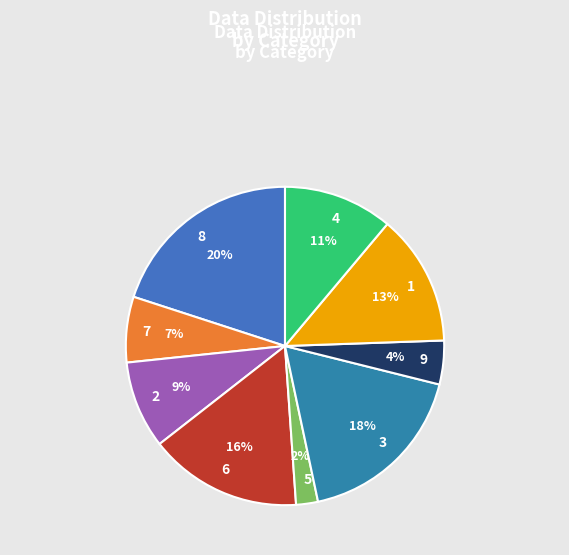

How many slices are in this pie chart?

9